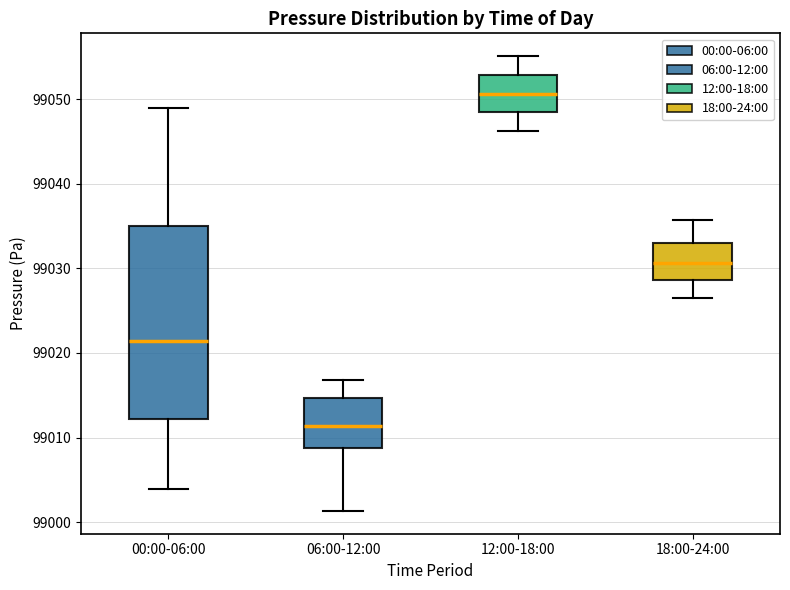

Comparing the boxes themselves (not the whiskers), which one is the tallest?

00:00-06:00